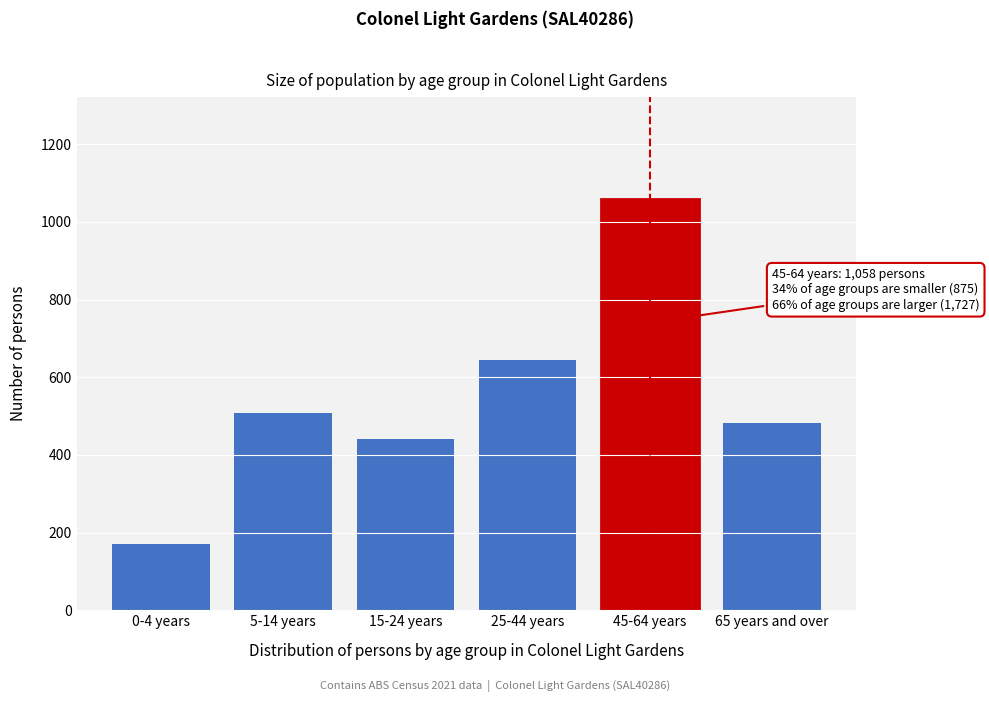

Reading left to right, extract all data points from this chart.

0-4 years=170	5-14 years=507	15-24 years=440	25-44 years=645	45-64 years=1058	65 years and over=481